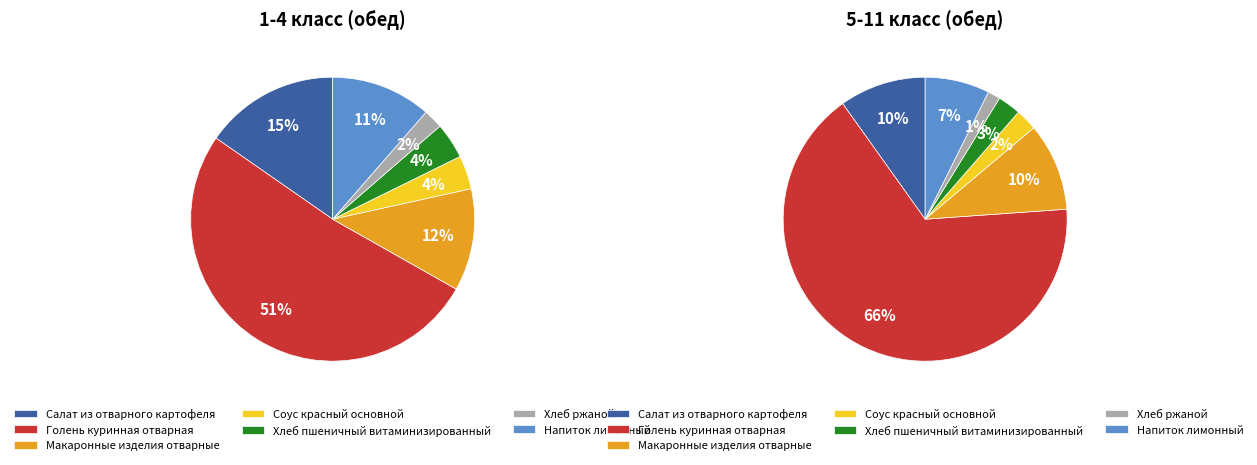

Is it true that Соус красный основной is 1% of the pie?

False